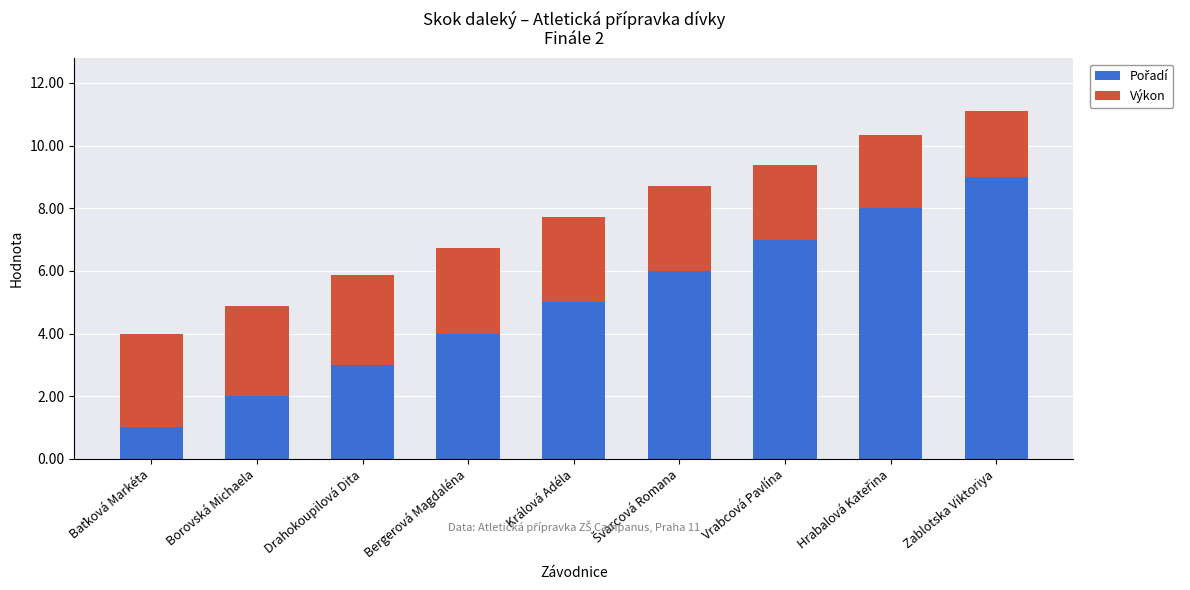

At which category is the sum across all series the highest?

Zablotska Viktoriya